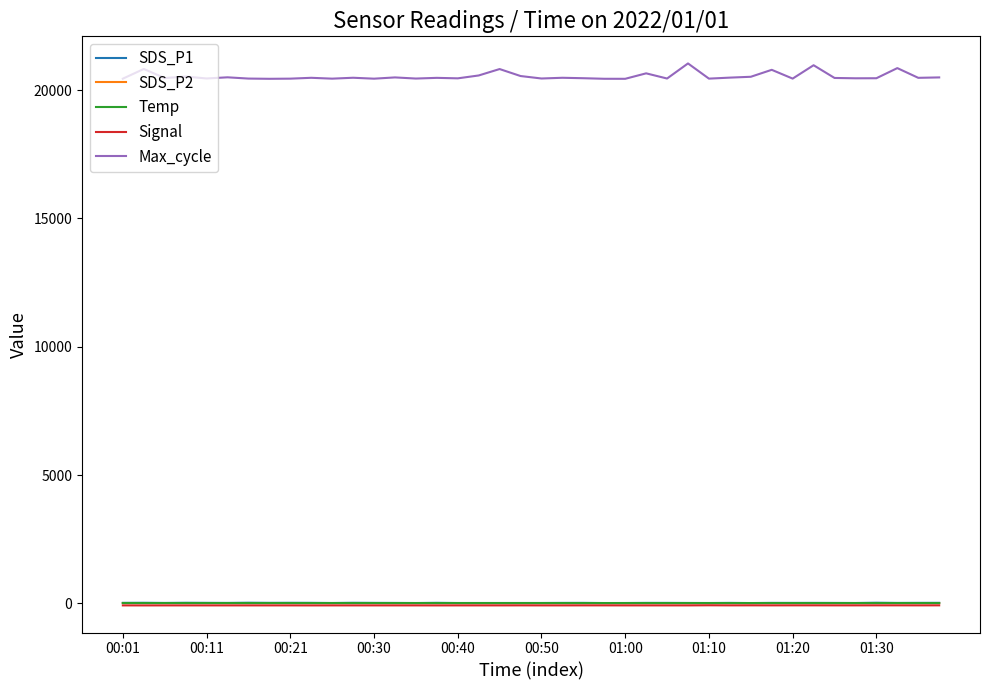

What is the minimum value for Max_cycle?

20441.0